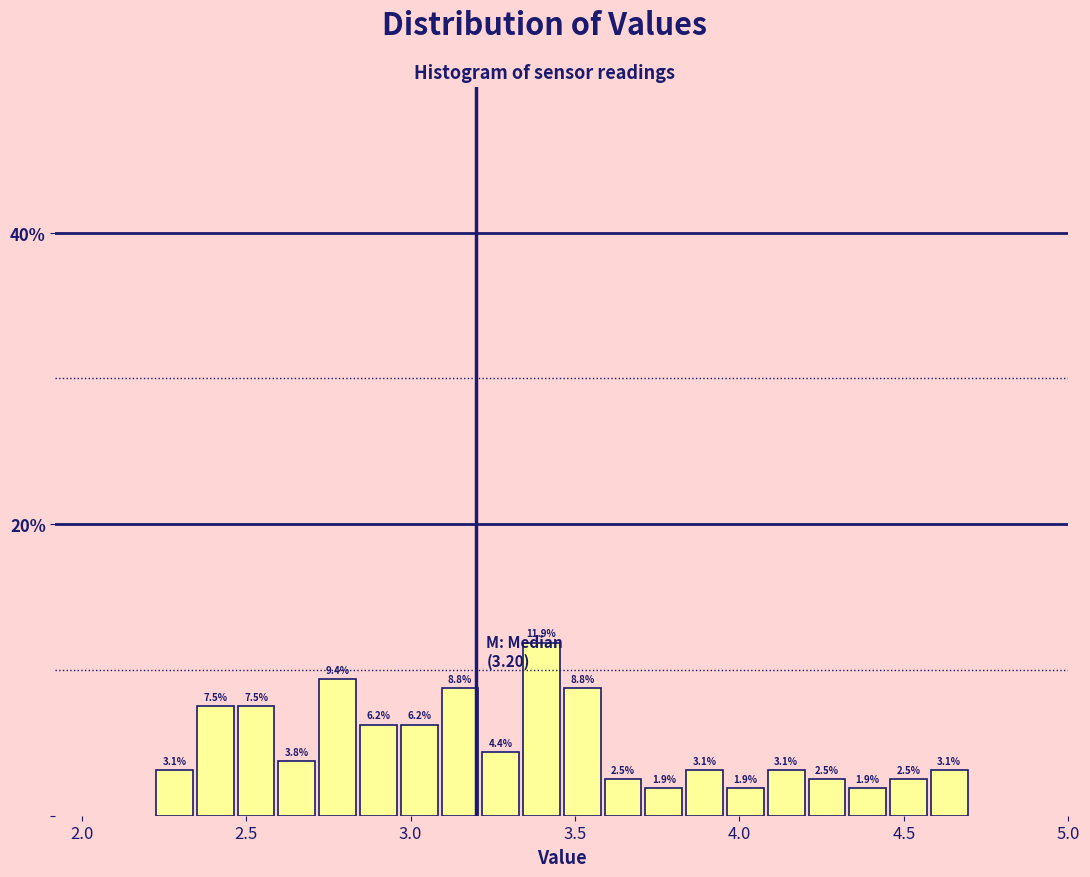

Read against the x-axis, roughly where is the centre of the tallest bar?

3.40